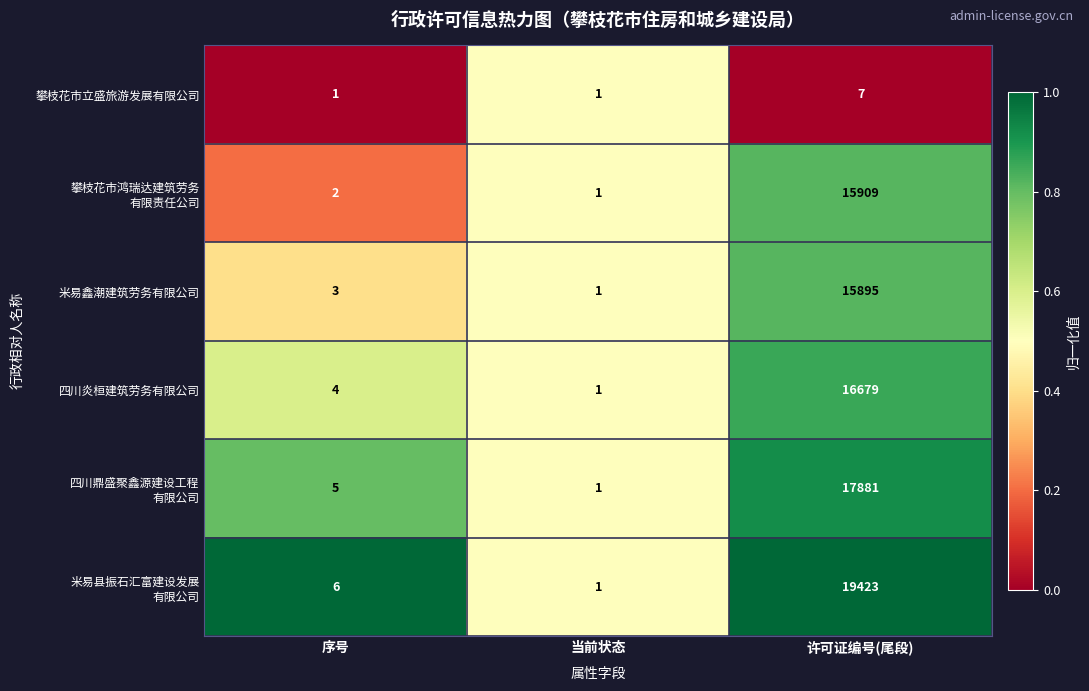

What is the maximum value shown in the chart?

19423